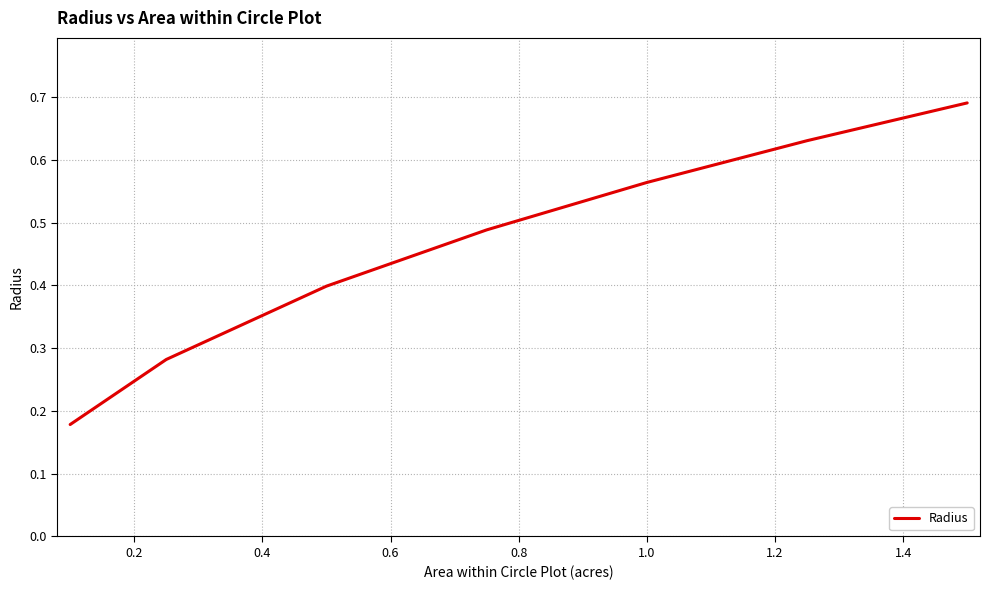

True or false: the data has more than 1 interior local peaks.

False